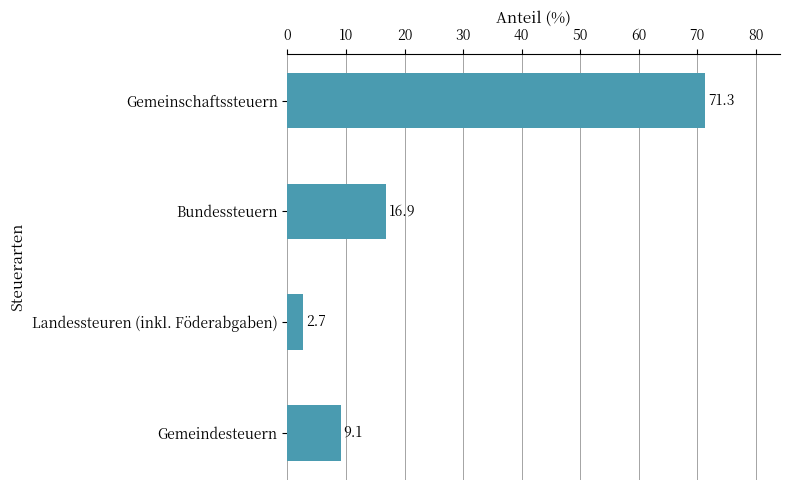

What is the label of the 1st bar from the bottom?

Gemeindesteuern